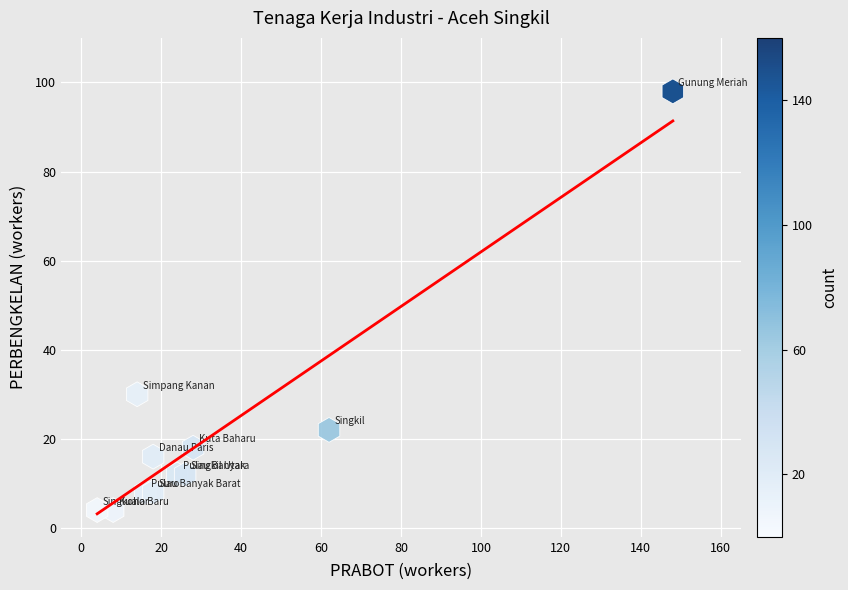

What Y value in the scatter plot is closest to 51?

30